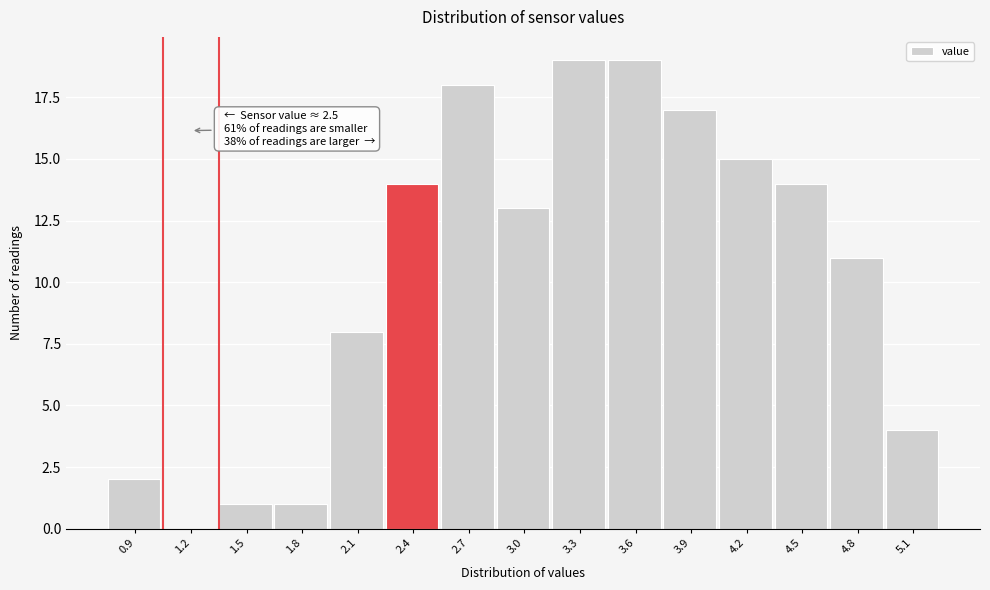

Reading left to right, transcribe all the data shown in this chart.

0.9=2	1.2=0	1.5=1	1.8=1	2.1=8	2.4=14	2.7=18	3.0=13	3.3=19	3.6=19	3.9=17	4.2=15	4.5=14	4.8=11	5.1=4